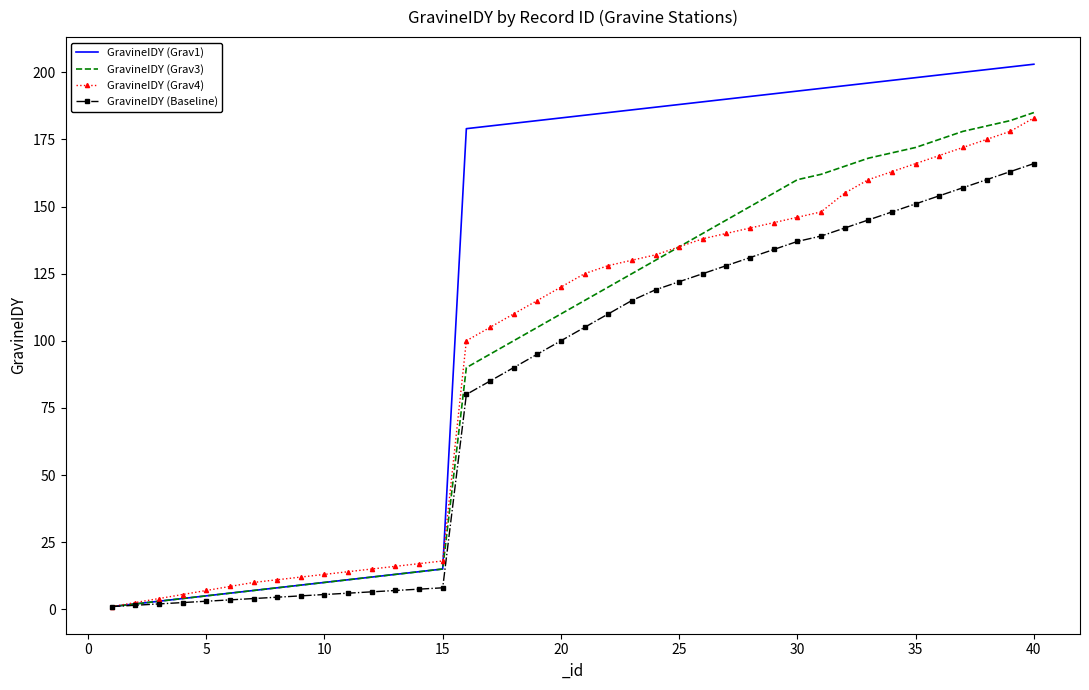

Which series has the widest spread of values?

GravineIDY (Grav1)